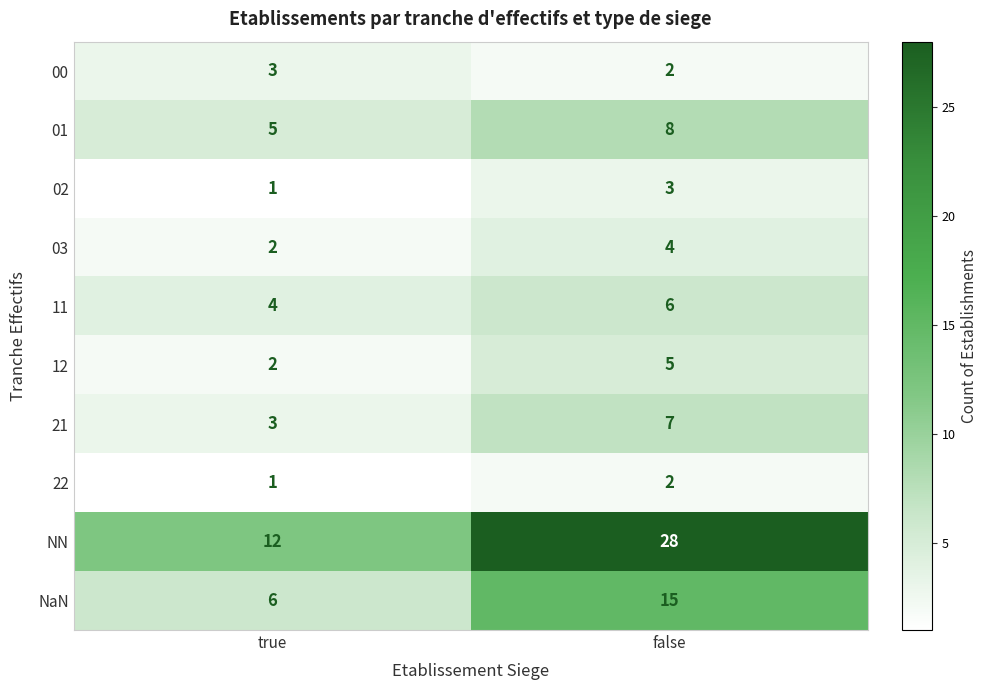

What is the average value of the 12 series?

4